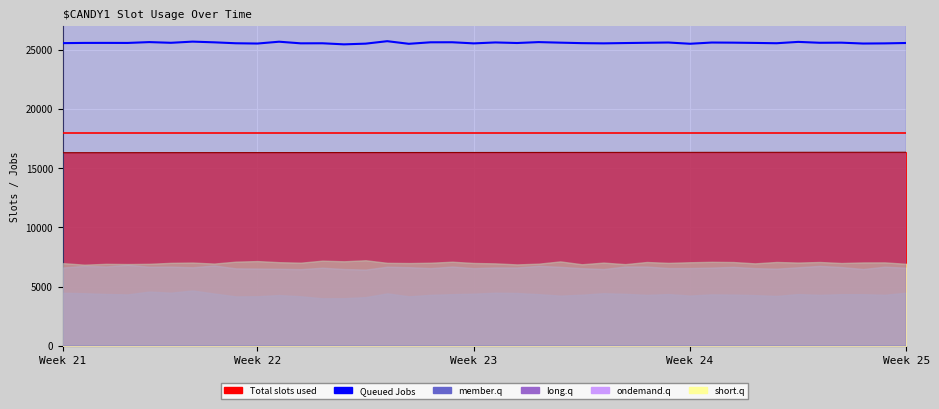

How many interior local valleys (lower than both neighbors) does the data have?

13